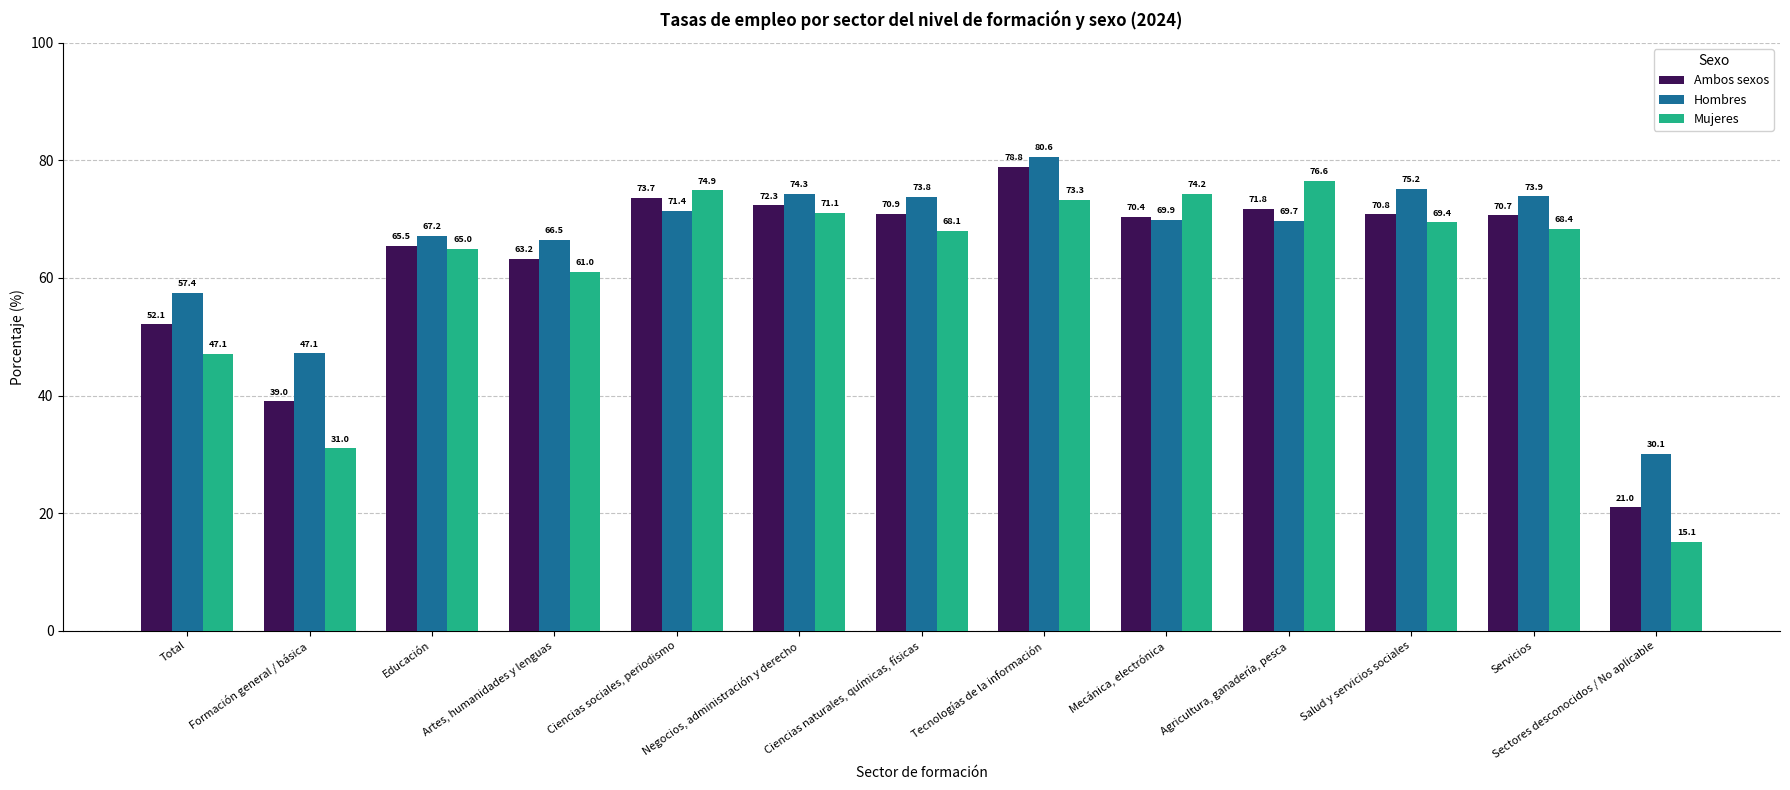

What is the maximum value shown in the chart?

80.6